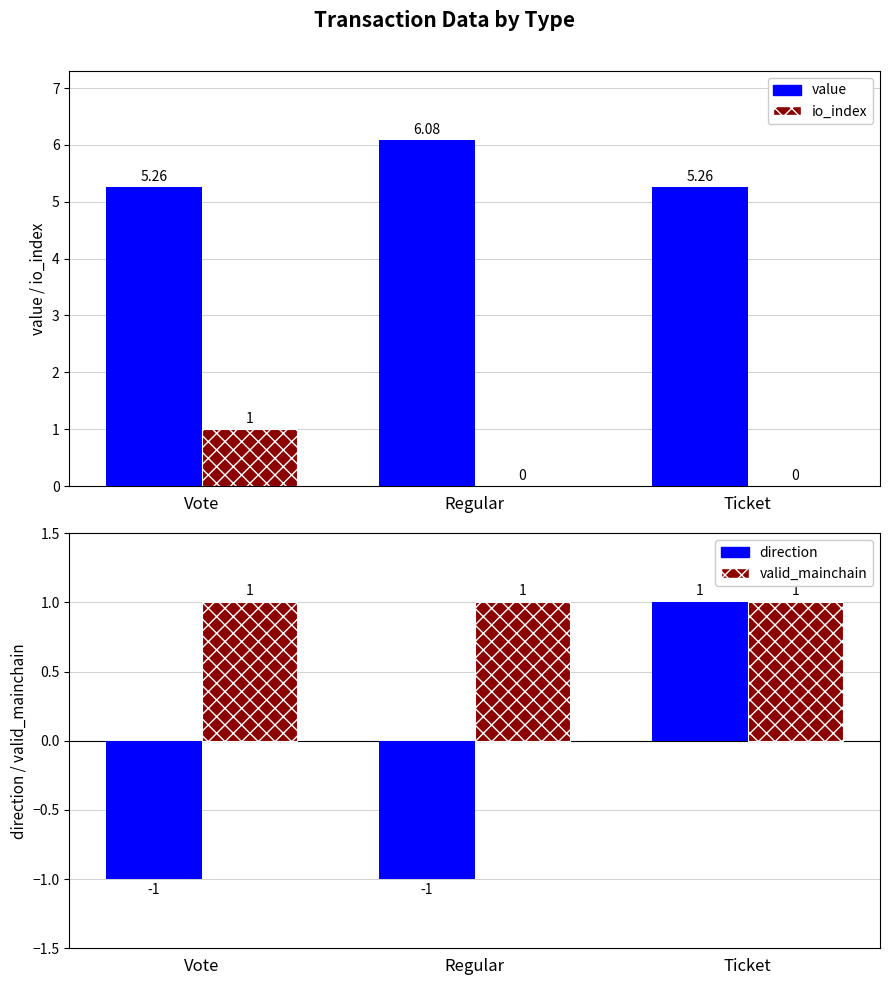

What is the label of the 1st bar from the right?

Ticket